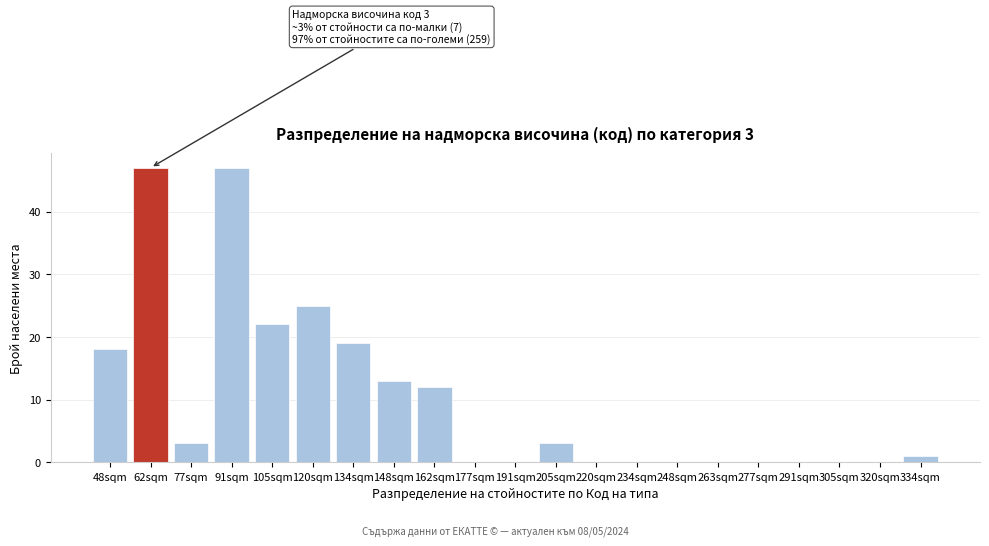

Reading left to right, transcribe all the data shown in this chart.

48sqm=18	62sqm=47	77sqm=3	91sqm=47	105sqm=22	120sqm=25	134sqm=19	148sqm=13	162sqm=12	177sqm=0	191sqm=0	205sqm=3	220sqm=0	234sqm=0	248sqm=0	263sqm=0	277sqm=0	291sqm=0	305sqm=0	320sqm=0	334sqm=1